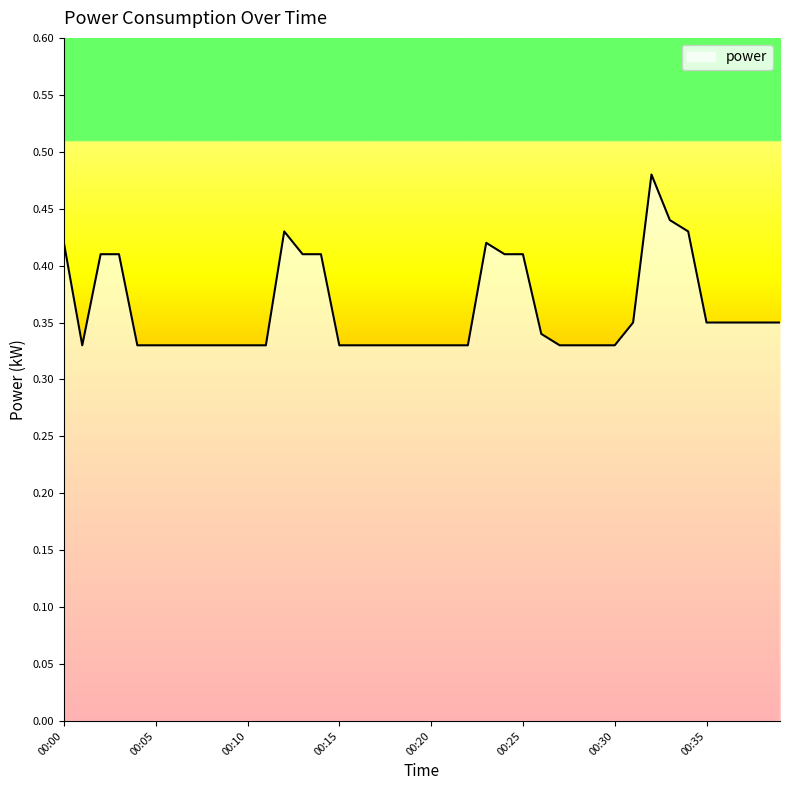

Reading left to right, transcribe all the data shown in this chart.

0.4	0.3	0.4	0.4	0.3	0.3	0.3	0.3	0.3	0.3	0.3	0.3	0.4	0.4	0.4	0.3	0.3	0.3	0.3	0.3	0.3	0.3	0.3	0.4	0.4	0.4	0.3	0.3	0.3	0.3	0.3	0.3	0.5	0.4	0.4	0.3	0.3	0.3	0.3	0.3